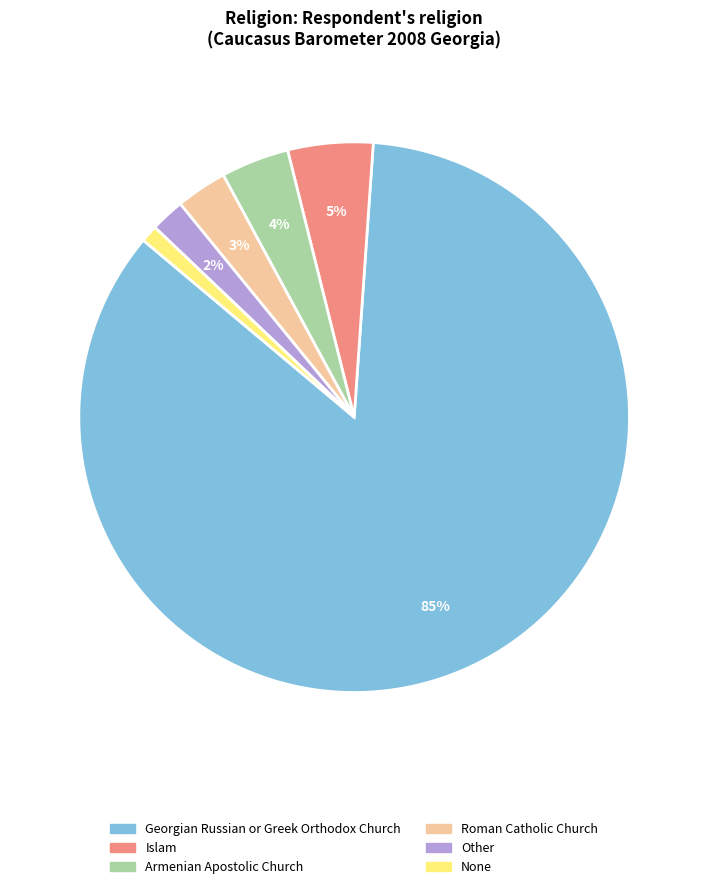

To the nearest percent, what is the average slice percentage?

17%